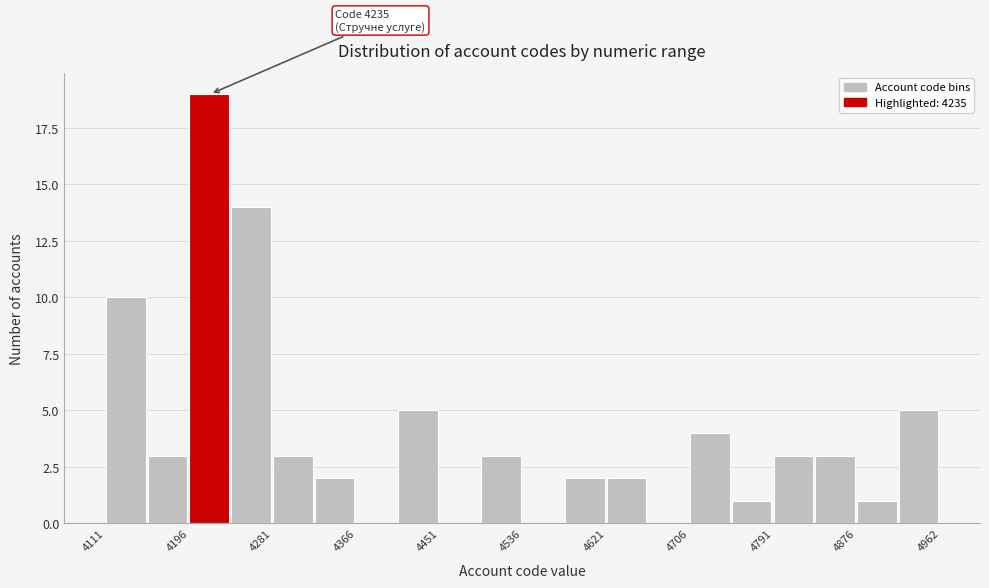

Over which range of the x-axis is the bar tallest?

4200 to 4240